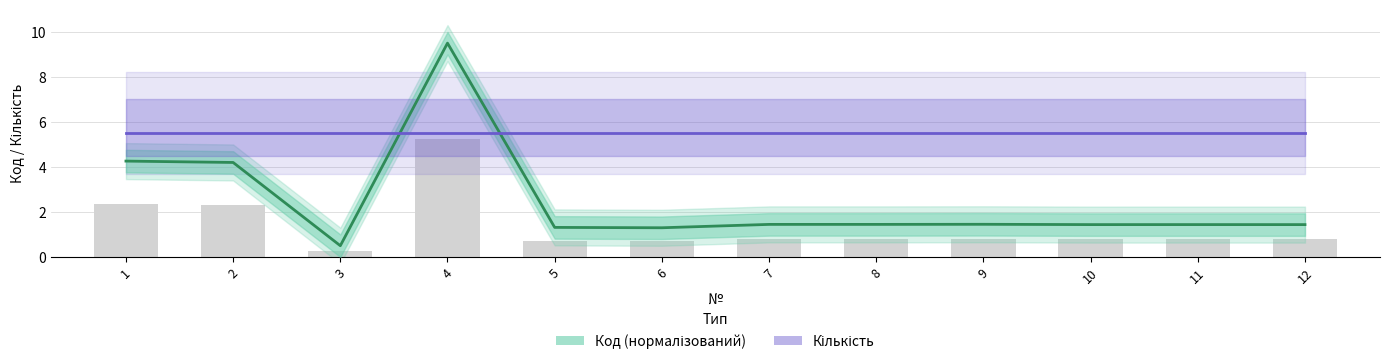

True or false: Код (нормалізований) has a value of 5.9 at 2.

False